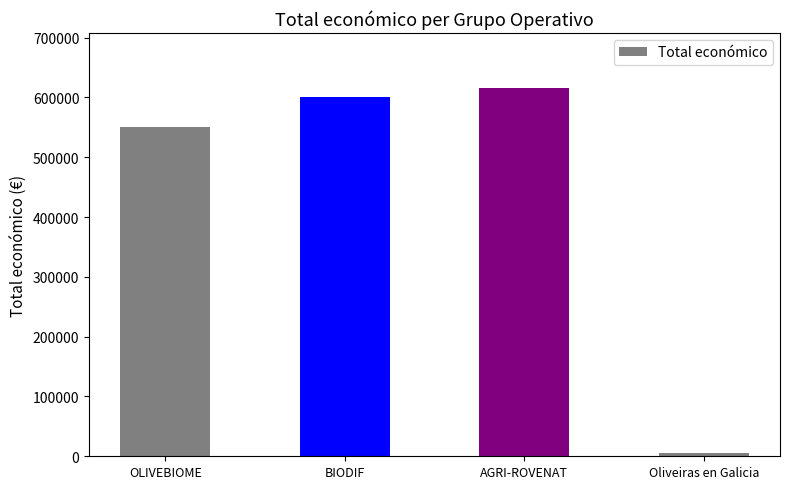

What is the greatest value displayed?

615375